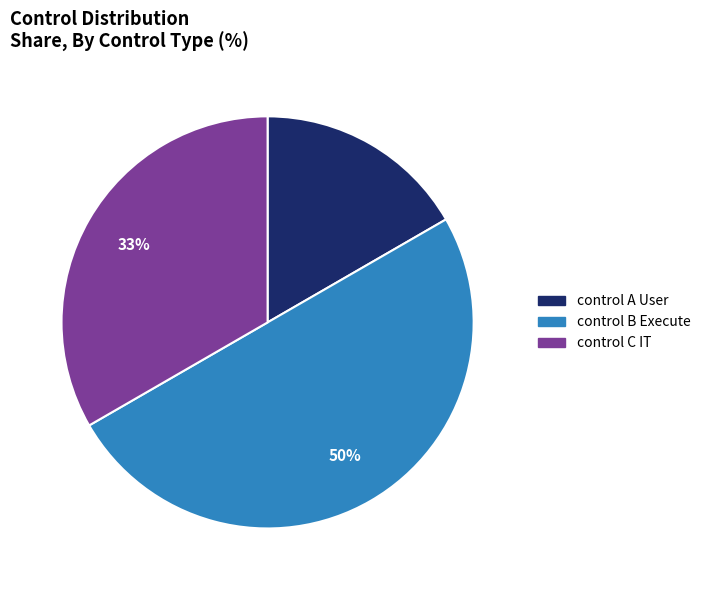

To the nearest percent, what percentage of the pie is control C IT?

33%